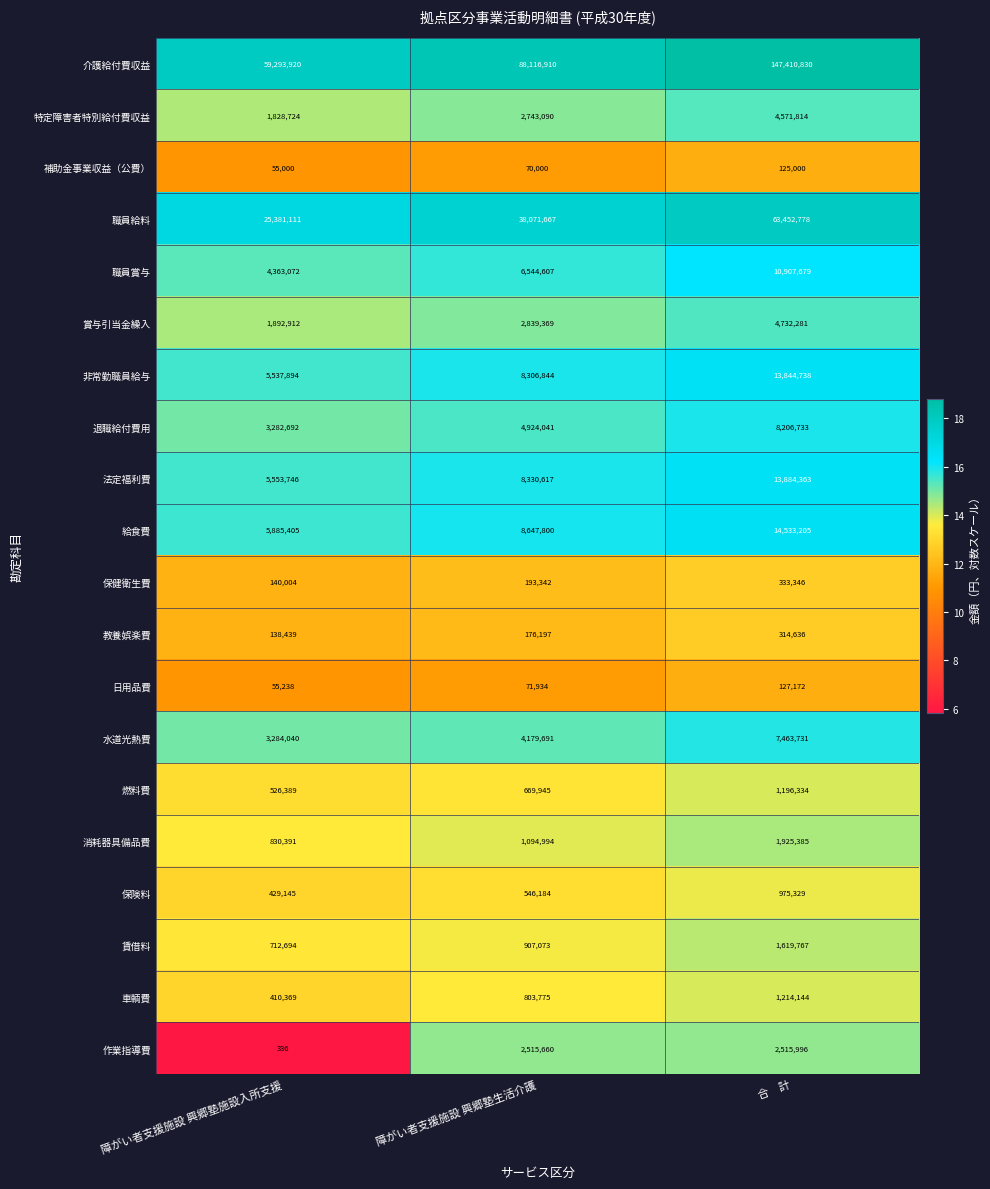

What is the total value across all series at 合　計?

299355261